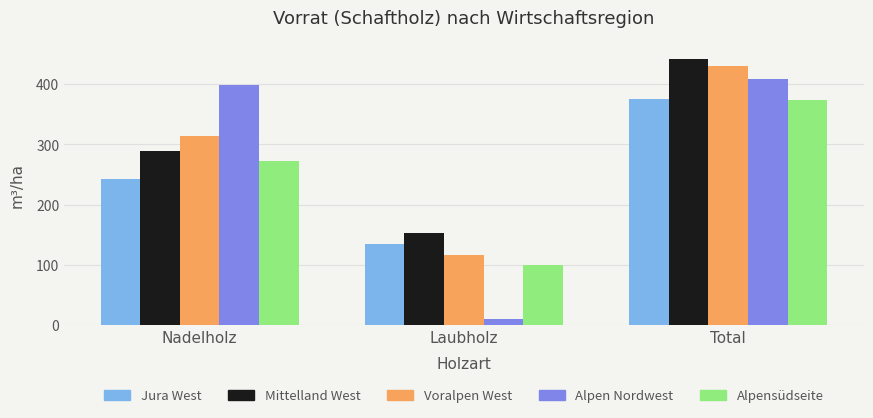

What is the total value across all series at Total?

2030.5